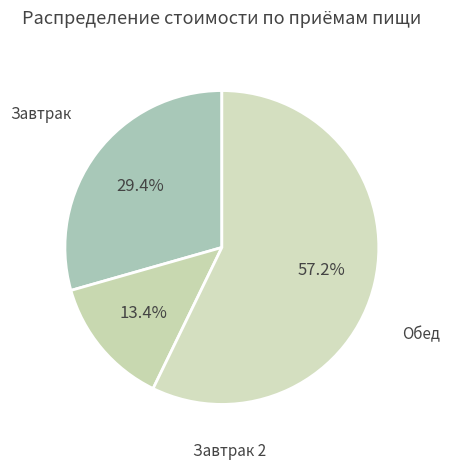

How many segments does this pie chart have?

3